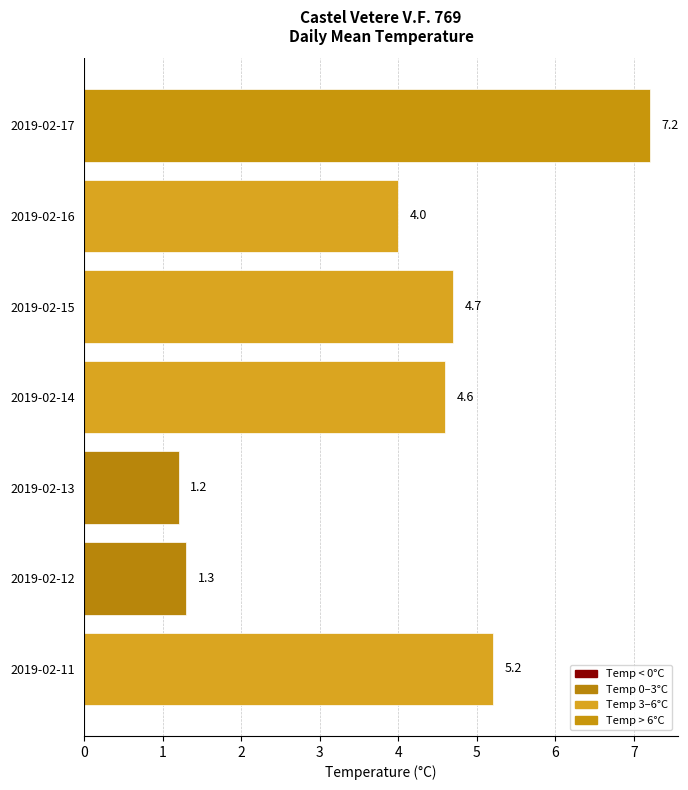

How many distinct data groups are displayed?

1